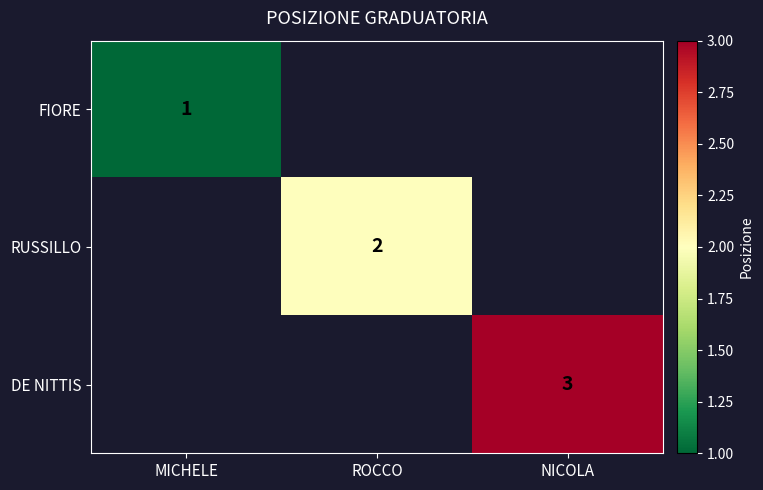

What is the smallest value displayed?

1.0